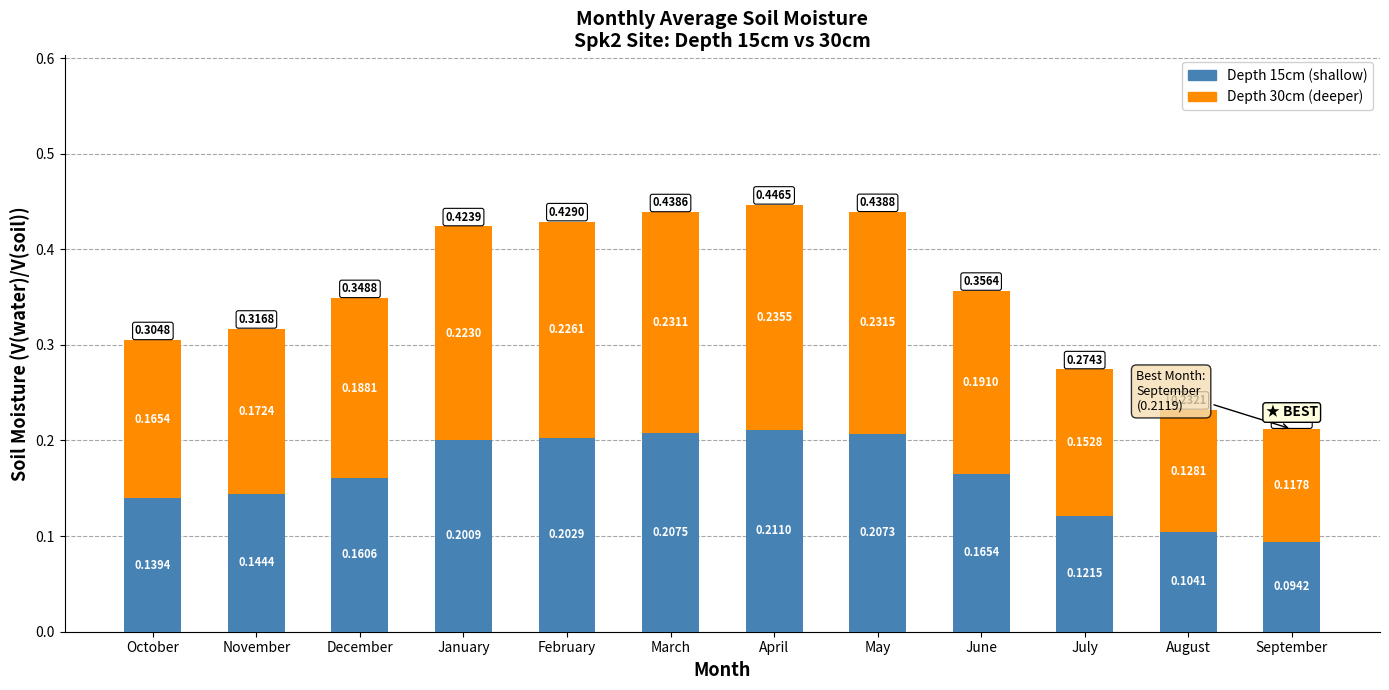

Where is Depth 15cm (shallow) nearest to the value 0?

September